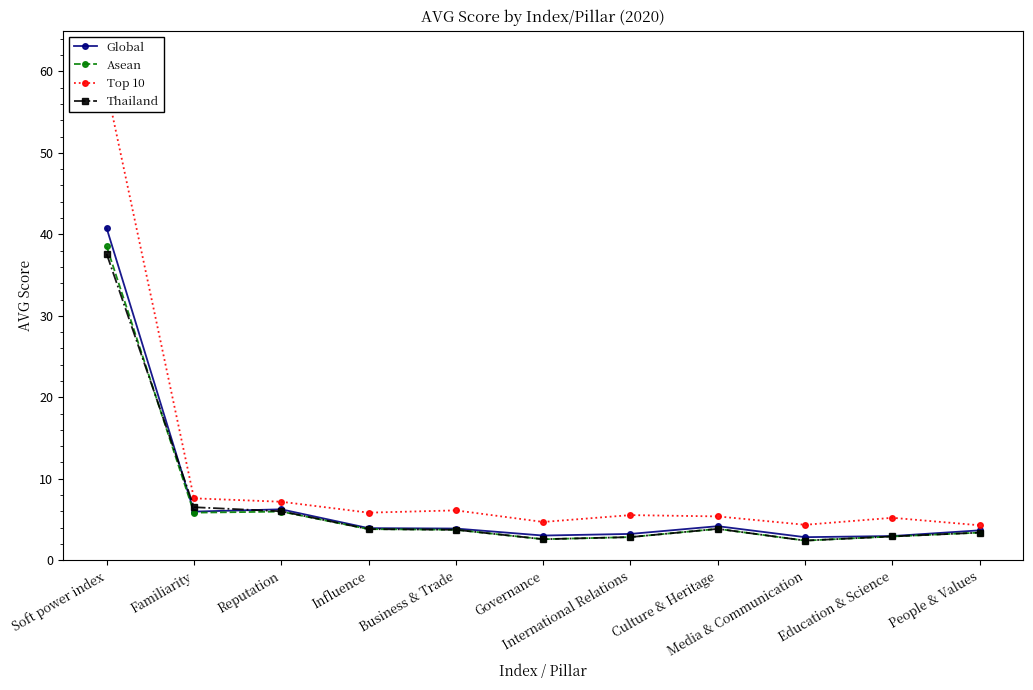

Which series has the largest range (max minus min)?

Top 10